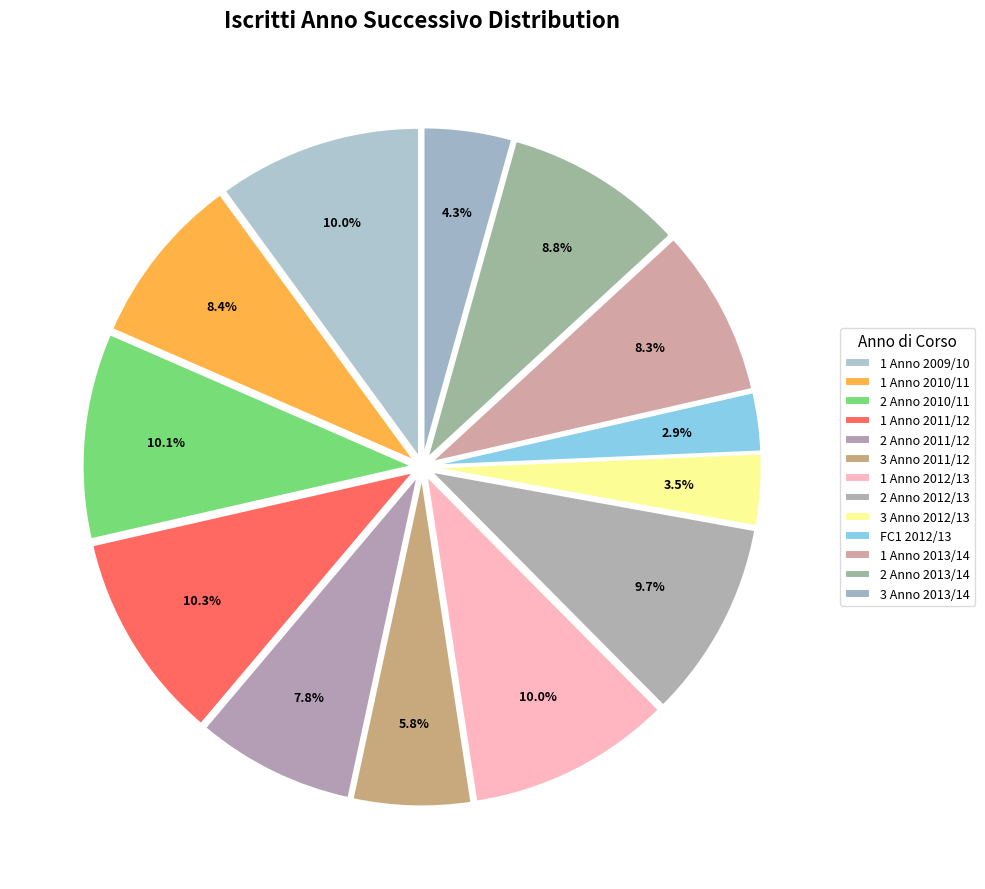

Is there any slice that represents more than half of the pie?

No